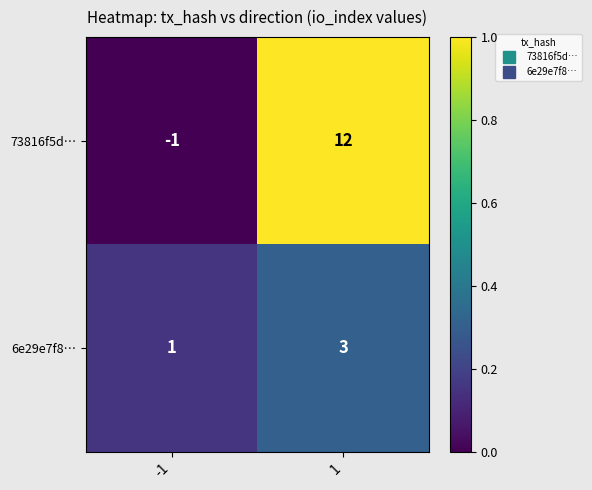

Reading left to right, transcribe all the data shown in this chart.

73816f5d…: -1=-1	1=12
6e29e7f8…: -1=1	1=3